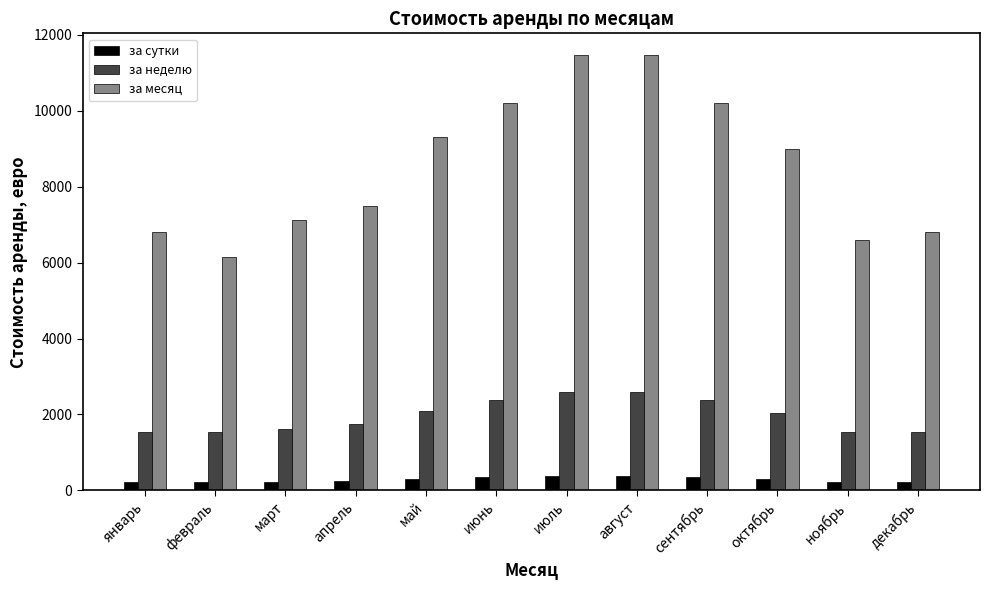

What are all the series names shown in the legend?

за сутки, за неделю, за месяц